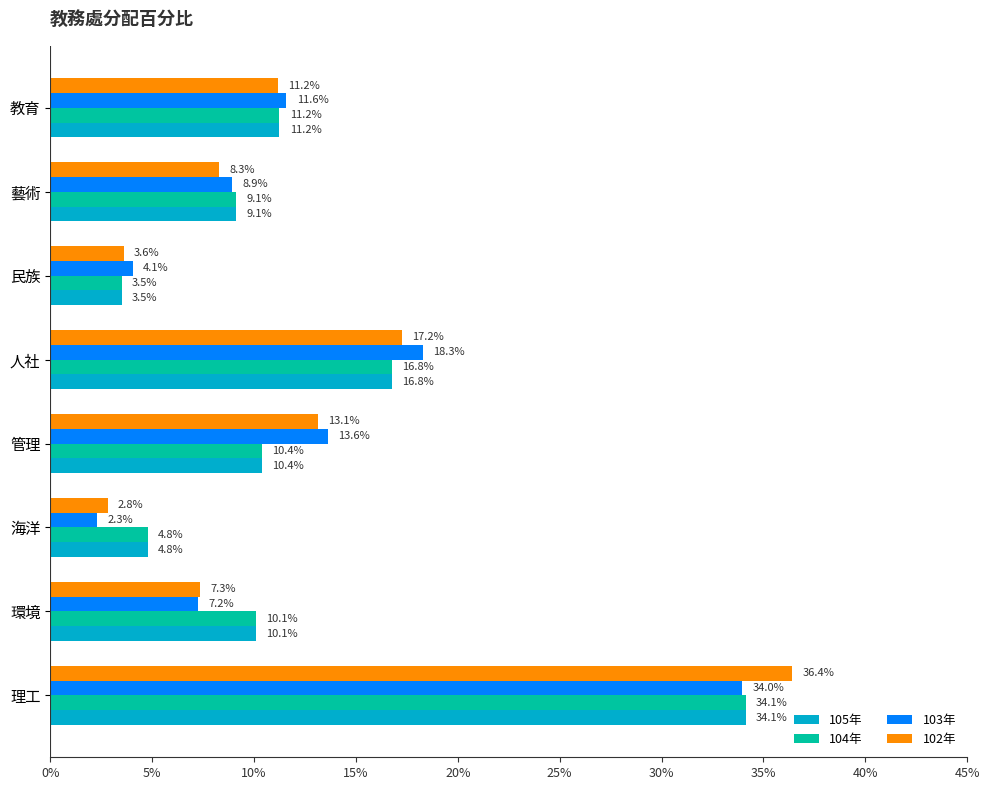

What is the average value of the 104年 series?

0.1